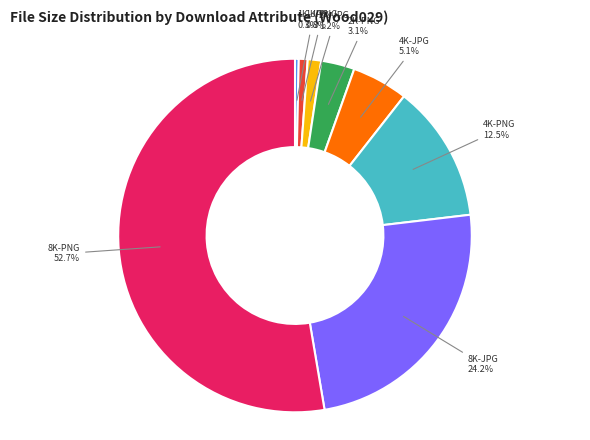

What percentage is NOT represented by 2K-PNG?

96.9%